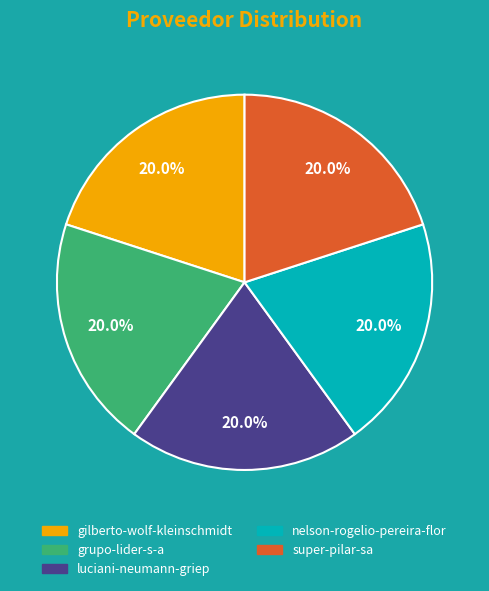

How many slices are in this pie chart?

5